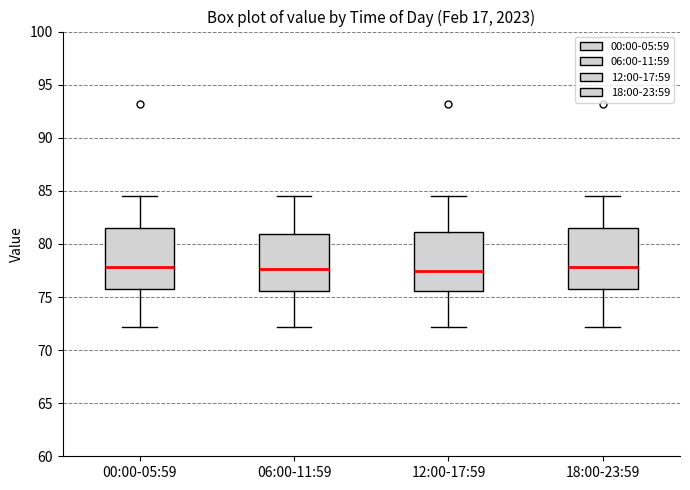

Reading left to right, transcribe this box plot: for each box, give where its median line is, the range the box spans, and where its two whiskers end, as read against the y-axis. The values are not printed on the chart, so give them approximately, as read against the axis.

00:00-05:59: median 78.0, box 76.0 to 81.5, whiskers 72.0 to 84.5
06:00-11:59: median 77.5, box 75.5 to 81.0, whiskers 72.0 to 84.5
12:00-17:59: median 77.5, box 75.5 to 81.0, whiskers 72.0 to 84.5
18:00-23:59: median 78.0, box 76.0 to 81.5, whiskers 72.0 to 84.5